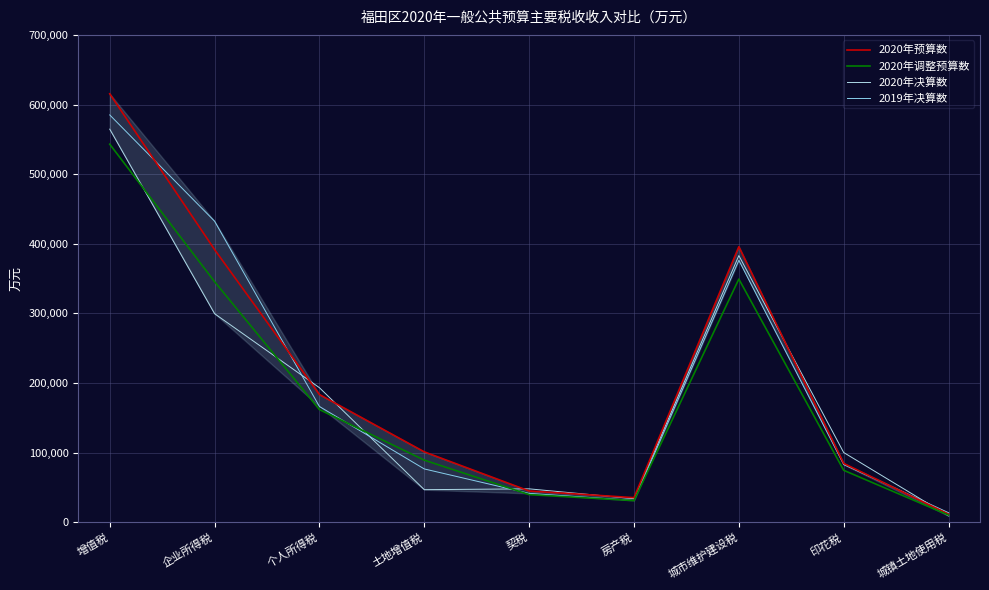

Reading left to right, what are all the values shown in this chart?

2020年预算数: 增值税=615400	企业所得税=391600	个人所得税=183400	土地增值税=101100	契税=44900	房产税=35300	城市维护建设税=395800	印花税=84500	城镇土地使用税=11600
2020年调整预算数: 增值税=543000	企业所得税=345500	个人所得税=161800	土地增值税=89200	契税=39700	房产税=31100	城市维护建设税=349300	印花税=74600	城镇土地使用税=10200
2020年决算数: 增值税=564604	企业所得税=299569	个人所得税=193232	土地增值税=46795	契税=47973	房产税=33850	城市维护建设税=383022	印花税=100151	城镇土地使用税=9143
2019年决算数: 增值税=585040	企业所得税=432436	个人所得税=166245	土地增值税=76567	契税=41435	房产税=31285	城市维护建设税=376239	印花税=82854	城镇土地使用税=13645